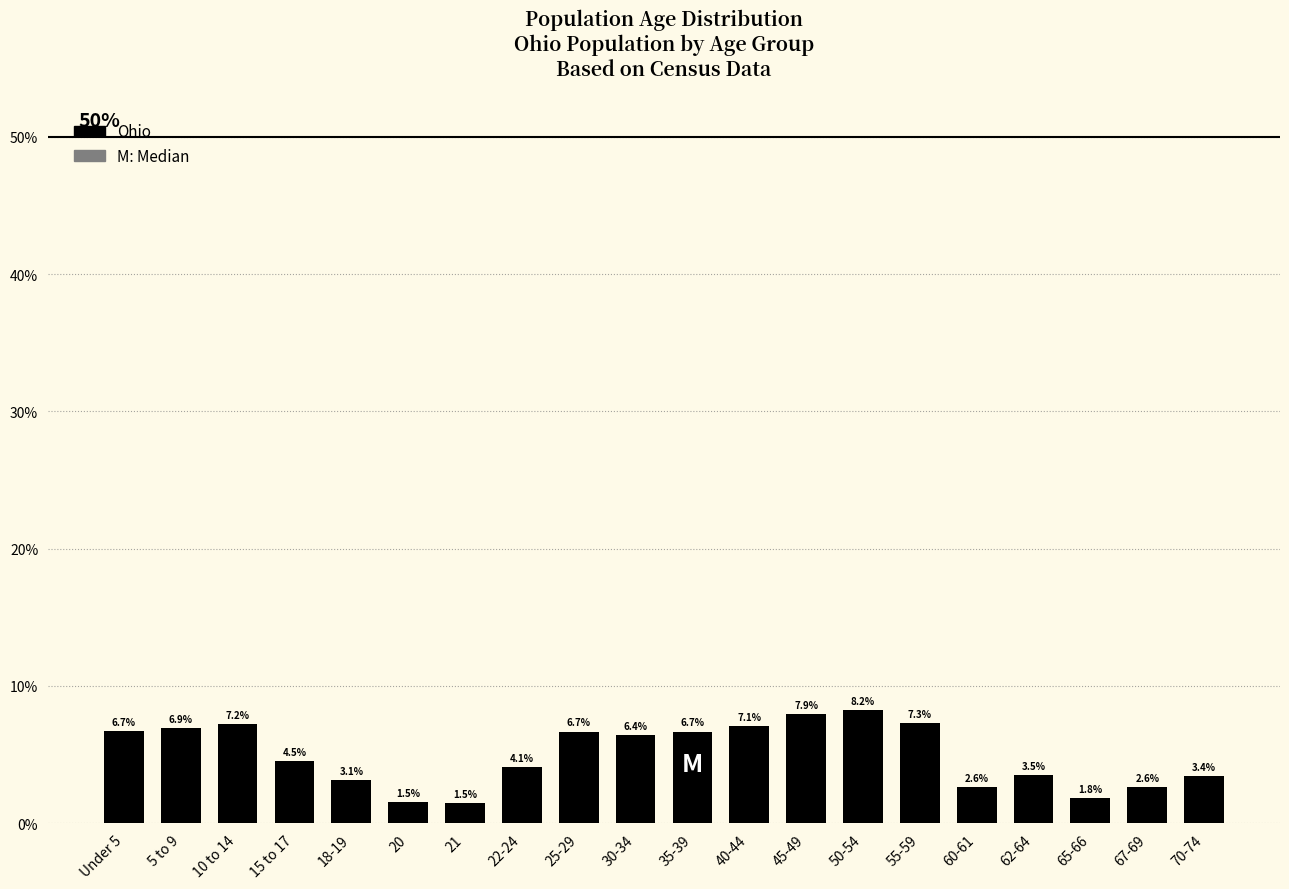

Reading right to left, list all the values displayed in this chart.

3.4	2.6	1.8	3.5	2.6	7.3	8.2	7.9	7.1	6.7	6.4	6.7	4.1	1.5	1.5	3.1	4.5	7.2	6.9	6.7